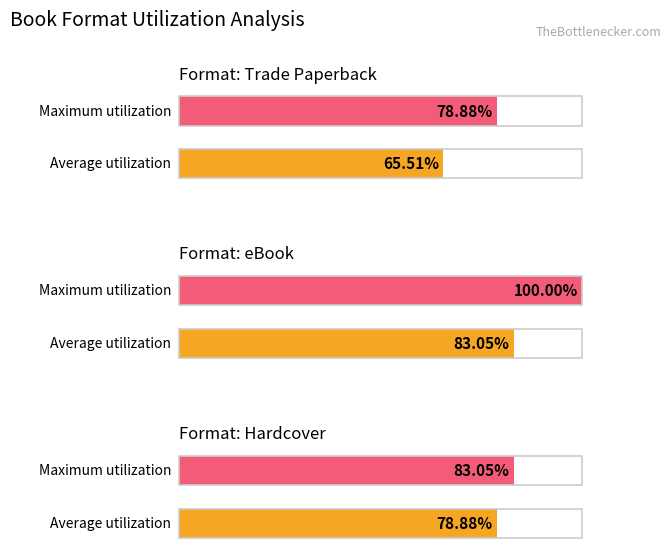

Between eBook and eBook, which is larger?

eBook